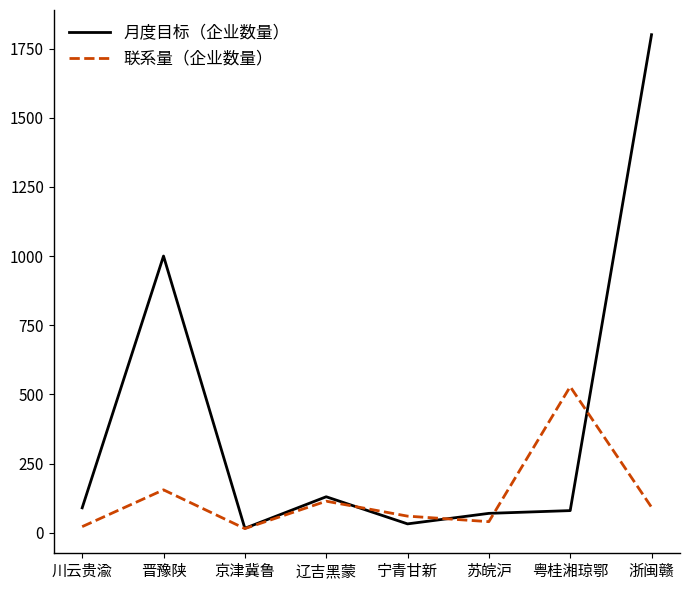

At which category does the chart reach its peak across all series?

浙闽赣